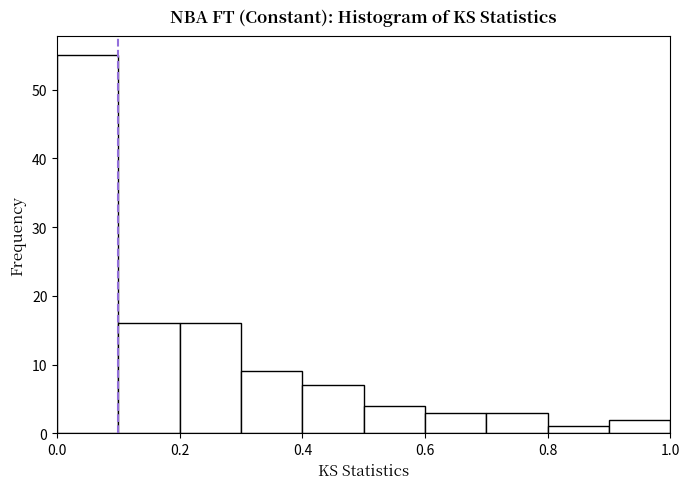

What is the height of the bar covering 0.6 to 0.7 on the x-axis? The values are not printed on the chart, so give them approximately, as read against the axis.

3